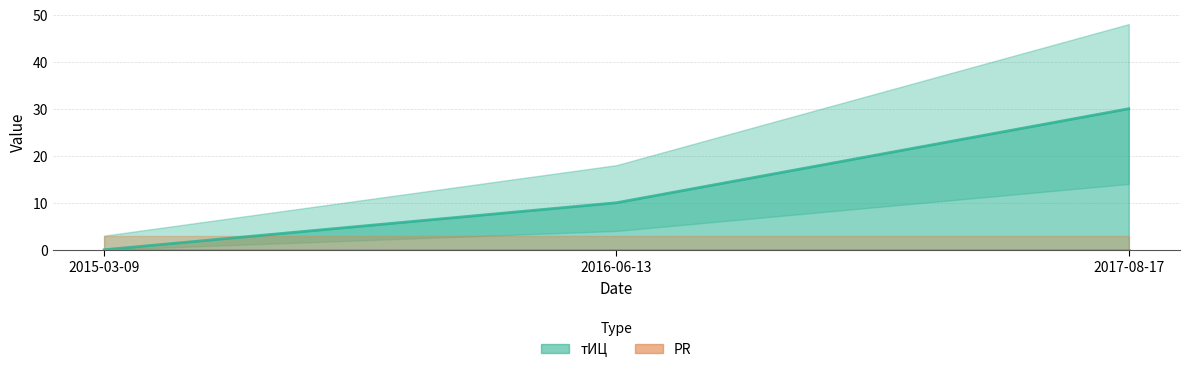

List the series in order of their peak value, lowest first.

PR, тИЦ